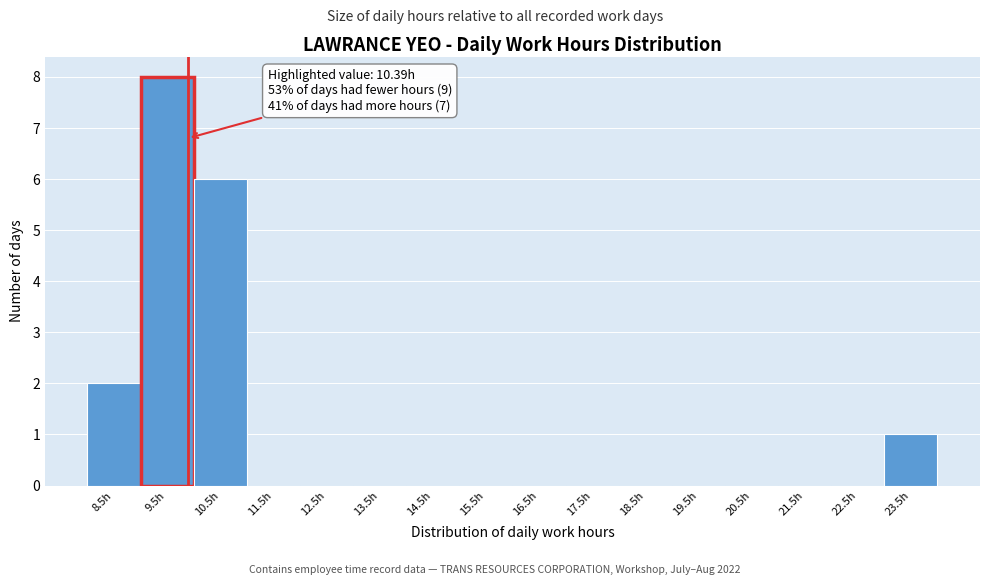

Reading left to right, what are all the values shown in this chart?

8.5h=2	9.5h=8	10.5h=6	11.5h=0	12.5h=0	13.5h=0	14.5h=0	15.5h=0	16.5h=0	17.5h=0	18.5h=0	19.5h=0	20.5h=0	21.5h=0	22.5h=0	23.5h=1